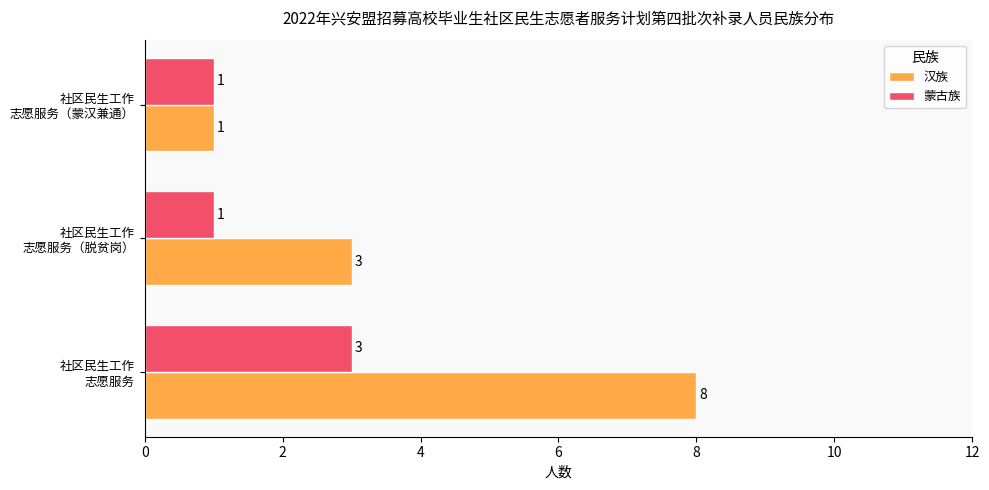

What is the difference between the maximum and minimum values in the 汉族 series?

7